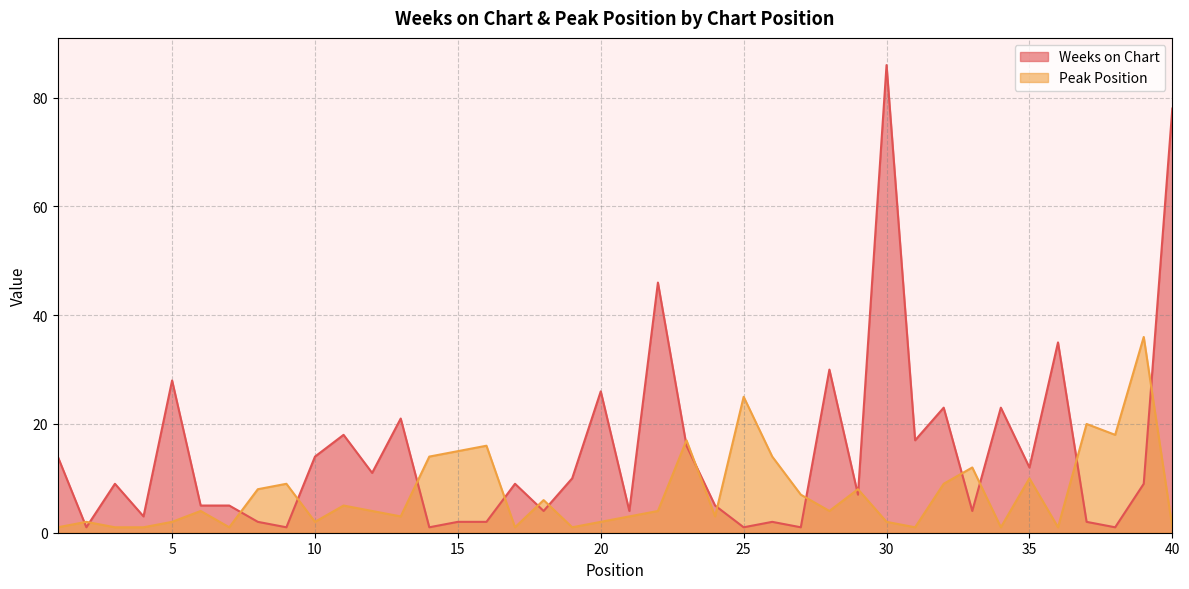

True or false: Peak Position and Weeks on Chart cross at least once.

True